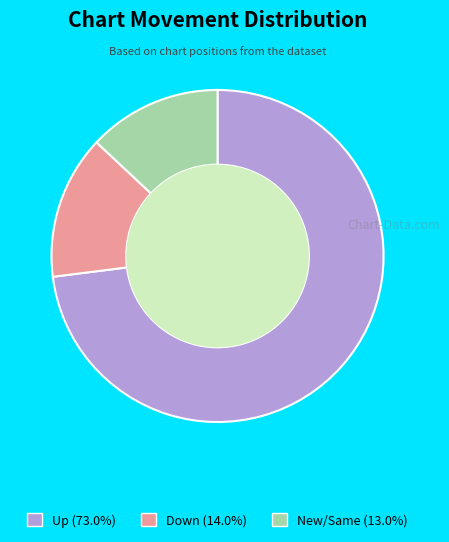

How many slices are in this pie chart?

3